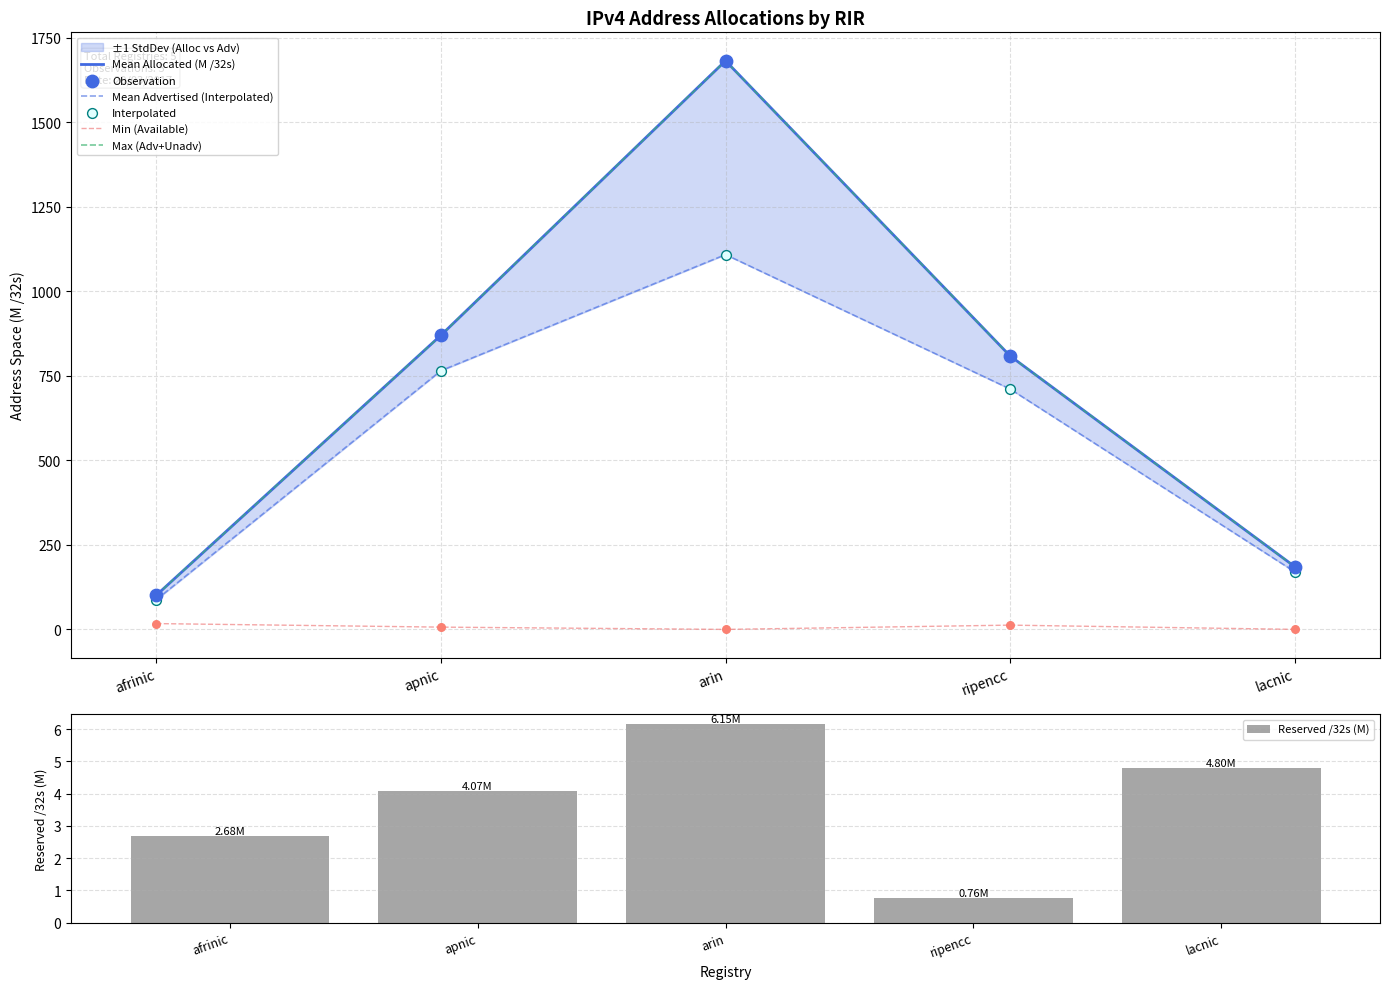

Which series has the largest total across all categories?

Allocated /32s